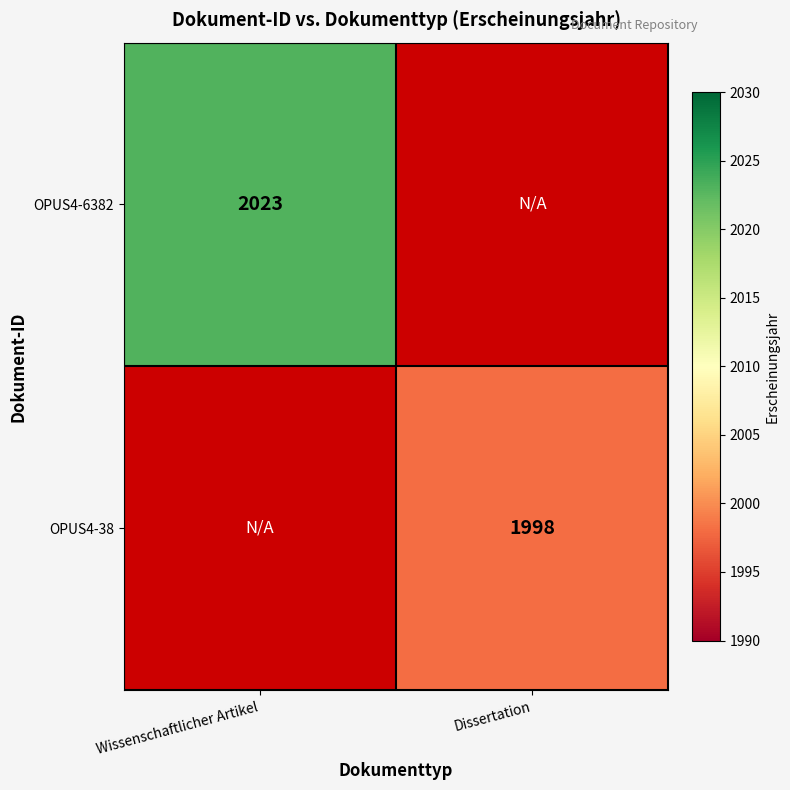

What is the smallest value displayed?

1998.0